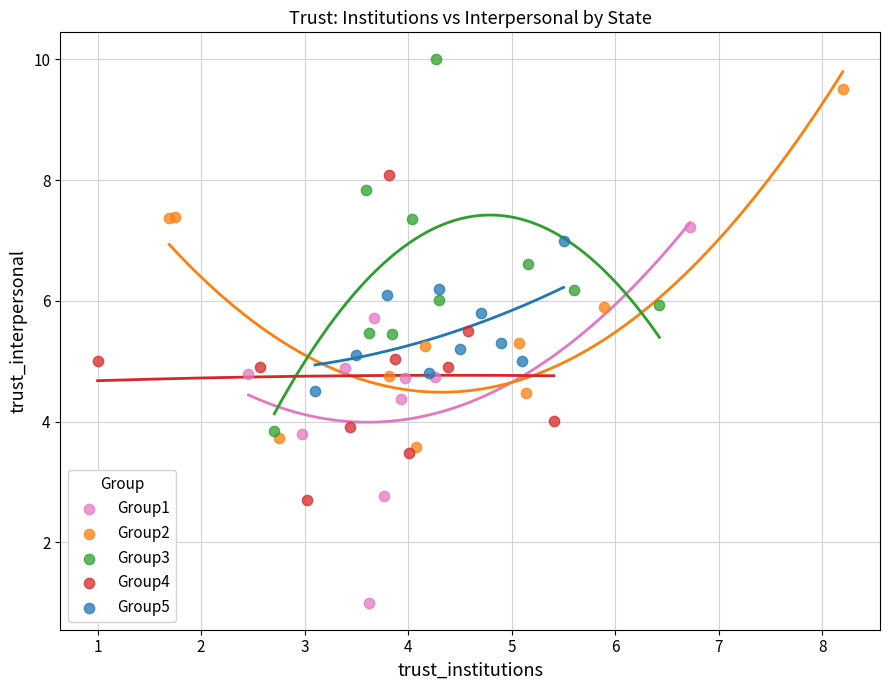

What are all the series names shown in the legend?

Group1, Group2, Group3, Group4, Group5